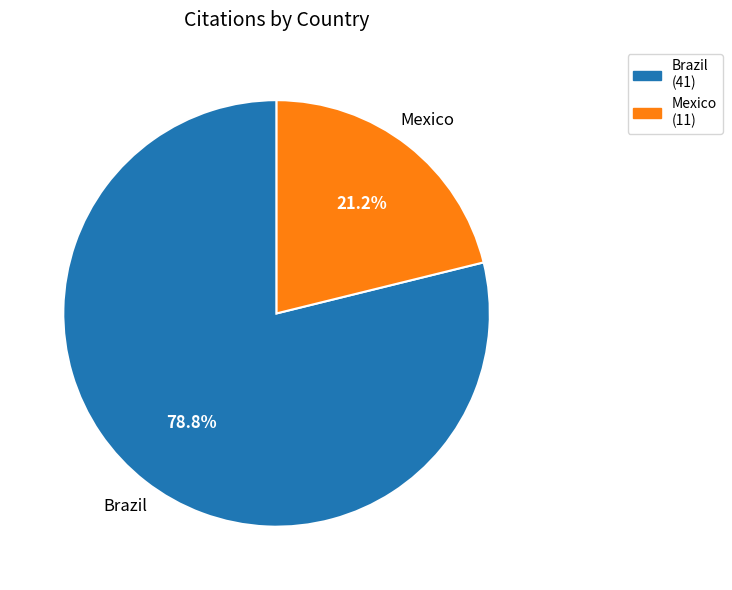

True or false: Brazil accounts for 79% of the total.

True